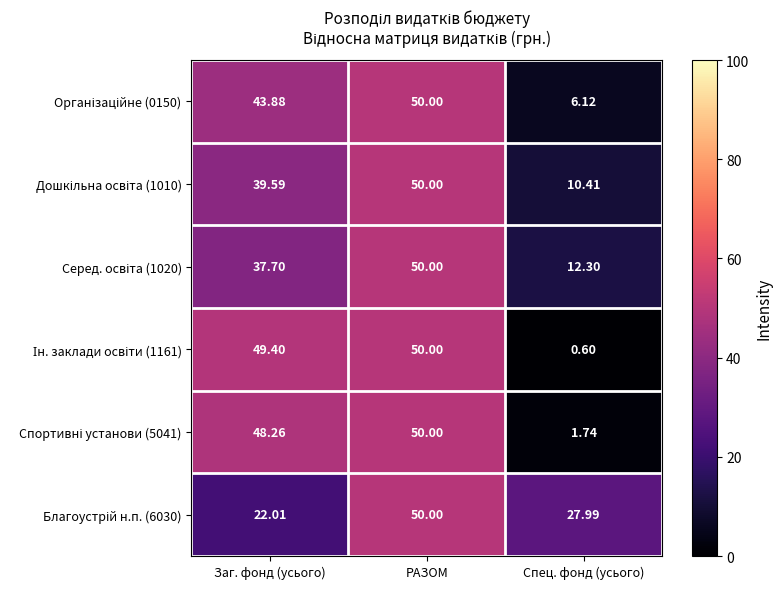

Which label corresponds to the smallest value in the chart?

Спец. фонд (усього)